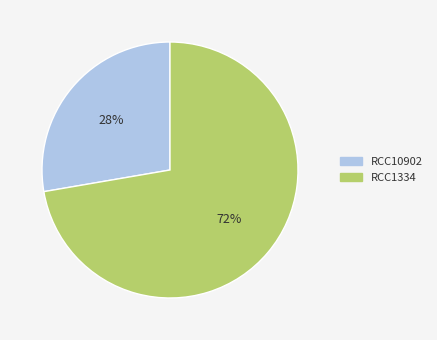

Is it true that RCC1334 is 72% of the pie?

True